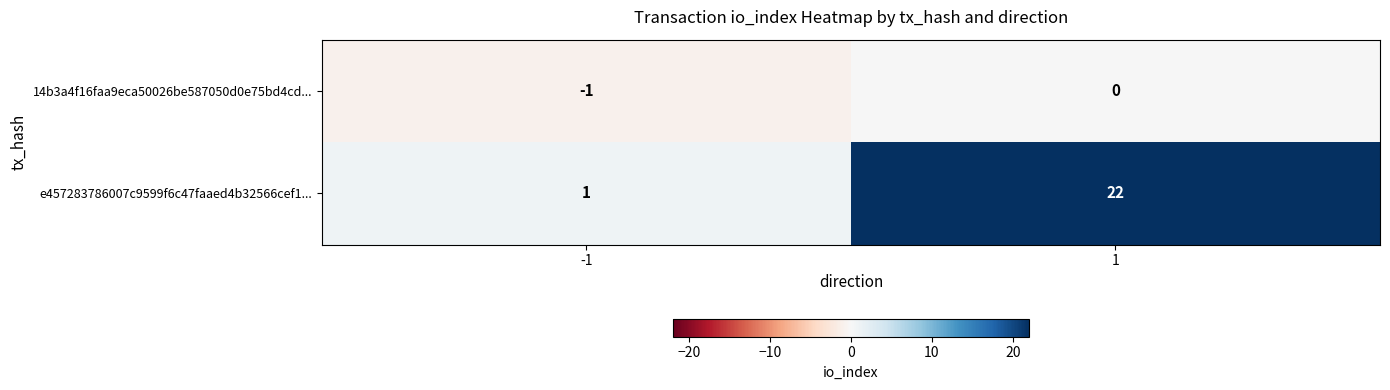

Count the number of data series in this chart.

2